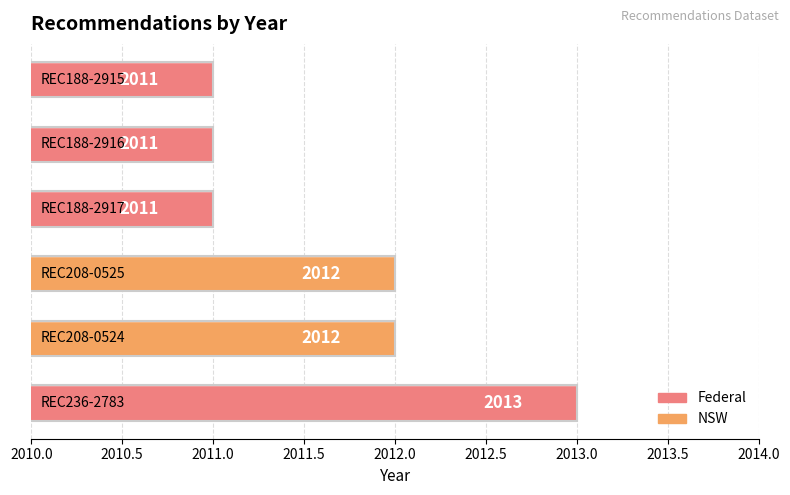

What is the sum of all values?

12070